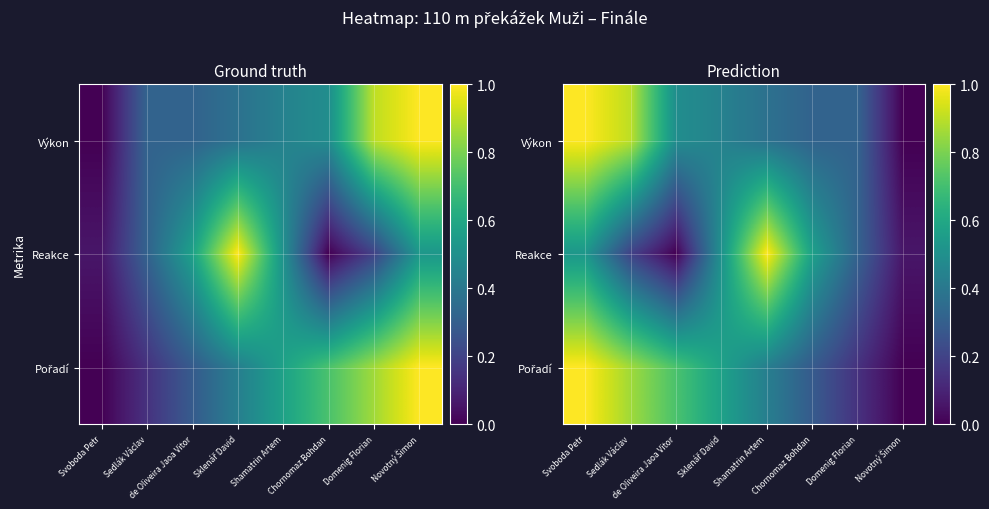

What is the greatest value displayed?

1.0